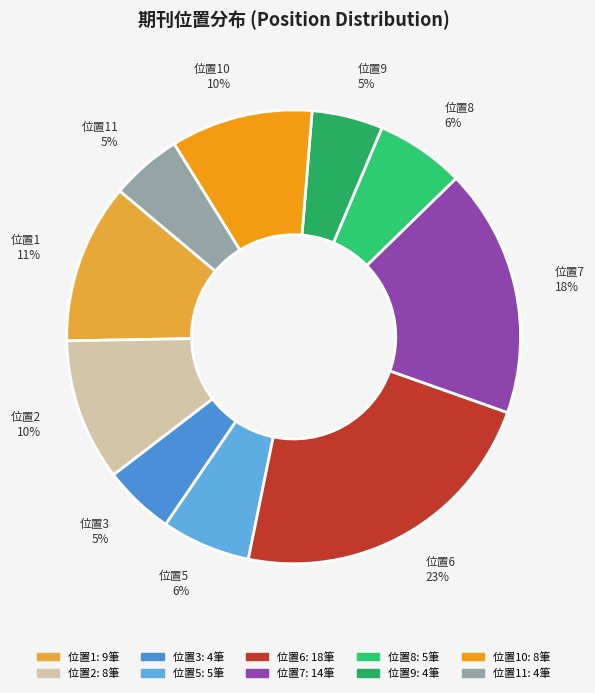

Between 位置8 6% and 位置11 5%, which is larger?

位置8 6%